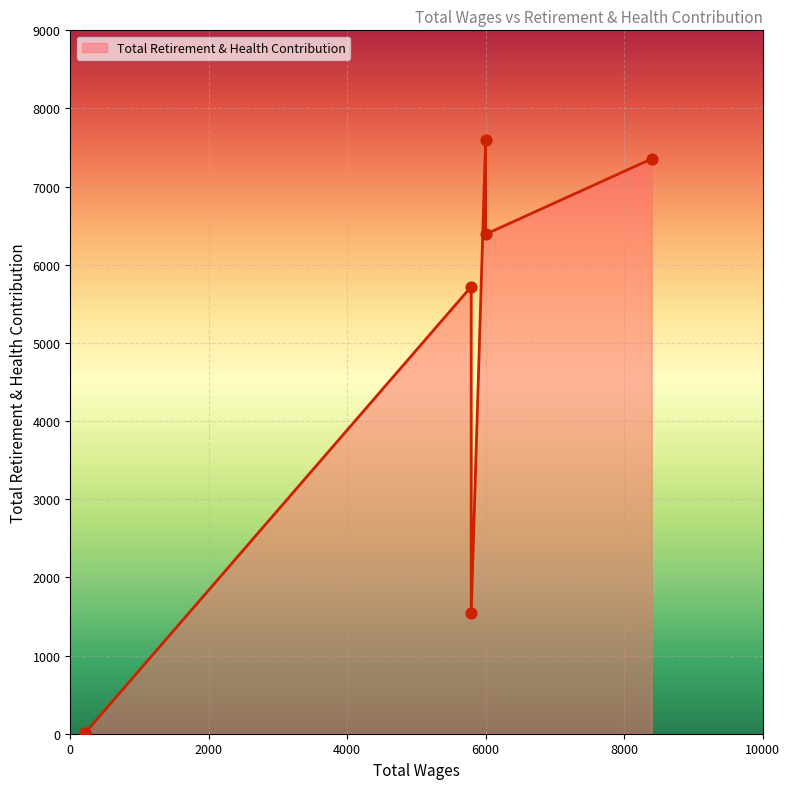

What is the ratio of the value at 6000.0 to the value at 208.0?

2130.3